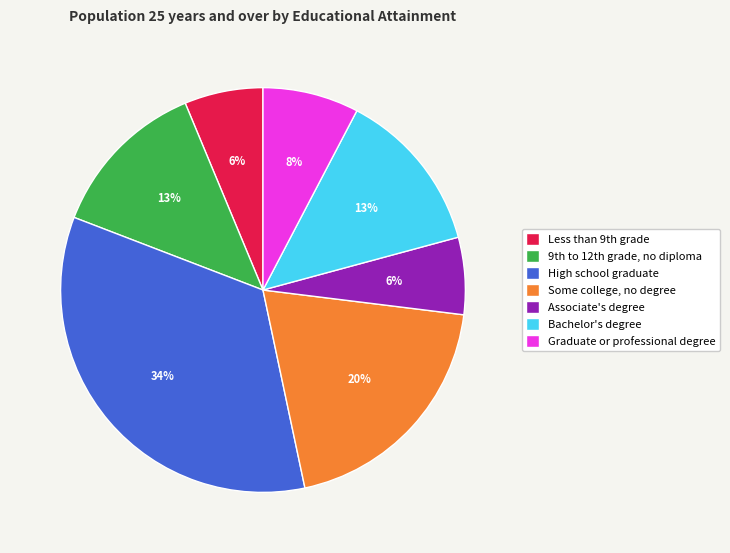

Does any single category account for the majority?

No